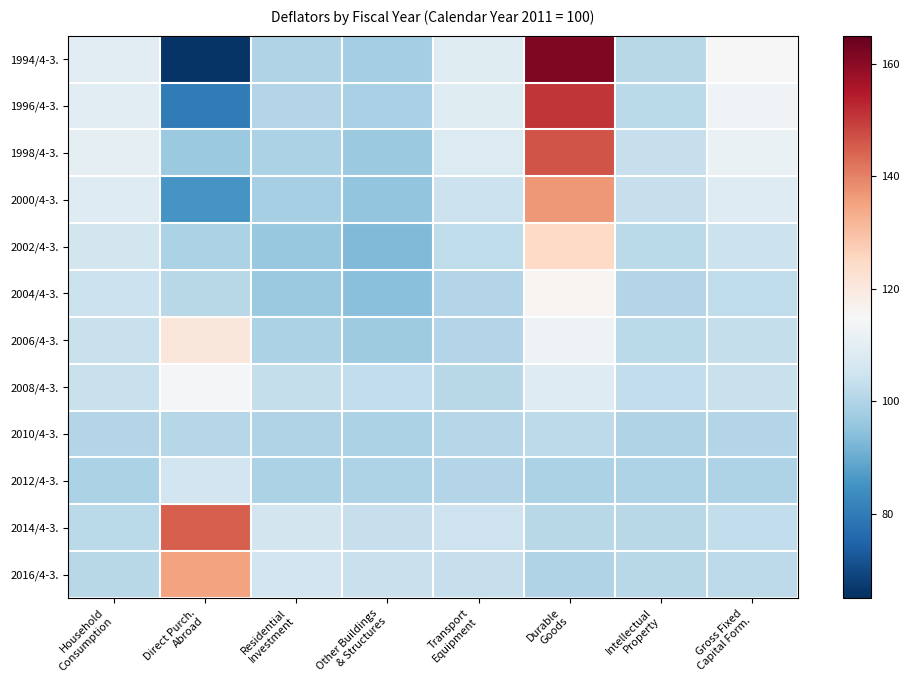

At which category is the sum across all series the highest?

Durable
Goods